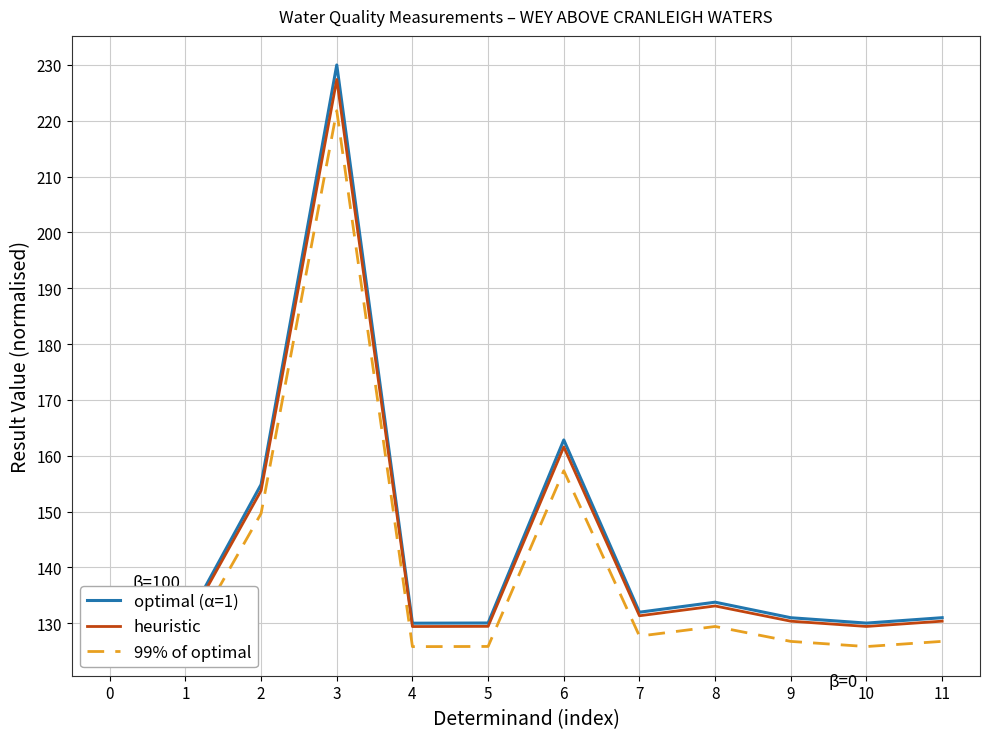

Count the number of categories in the chart.

12